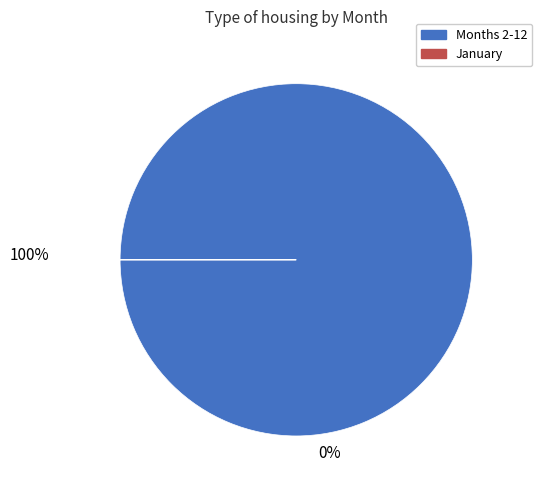

Does any single category account for the majority?

Yes